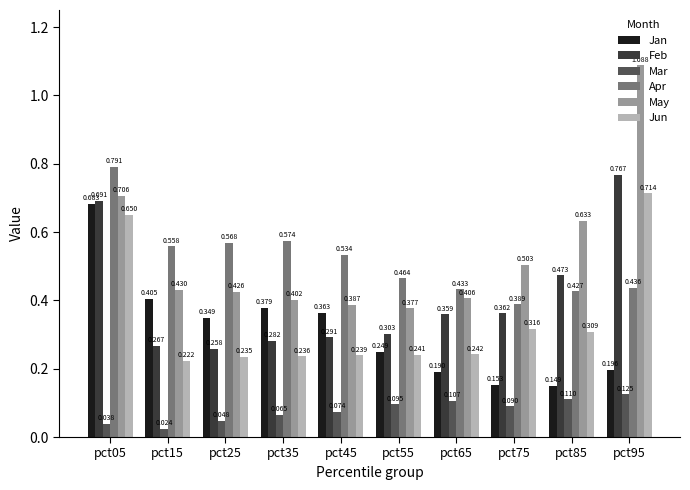

Between pct25 and pct75, which series saw the biggest shift?

Jan